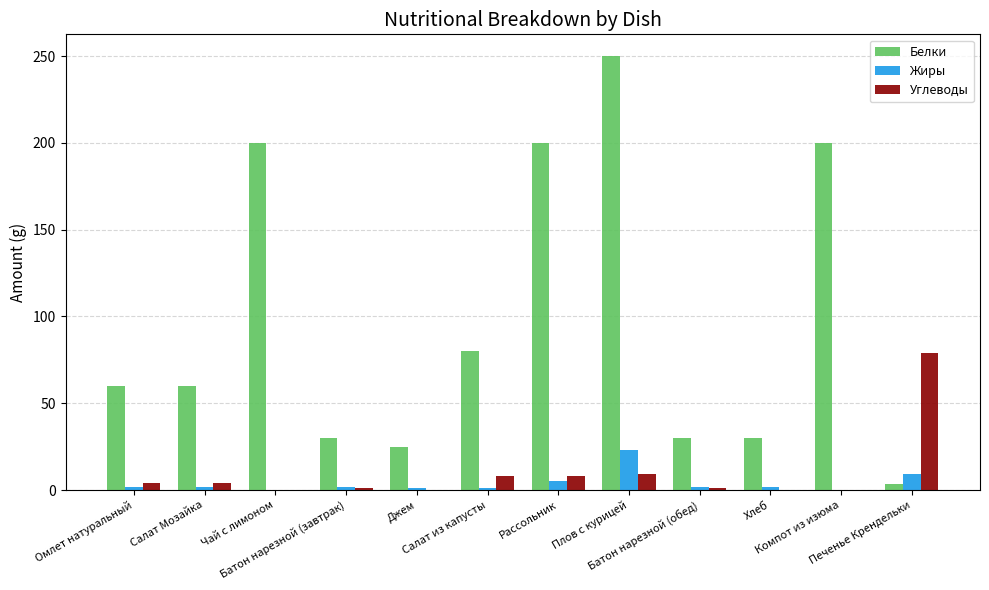

What is the sum of all Жиры values?

49.1